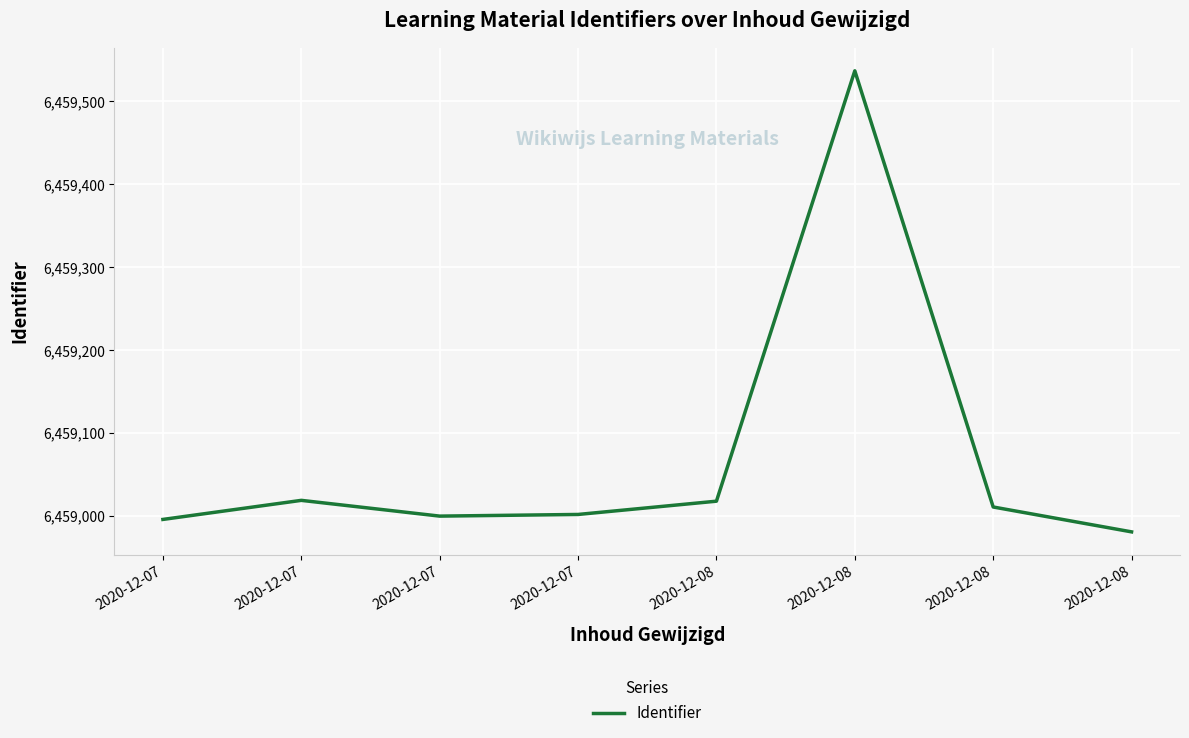

List the labels in order of value, largest first.

2020-12-08, 2020-12-07, 2020-12-08, 2020-12-08, 2020-12-07, 2020-12-07, 2020-12-07, 2020-12-08